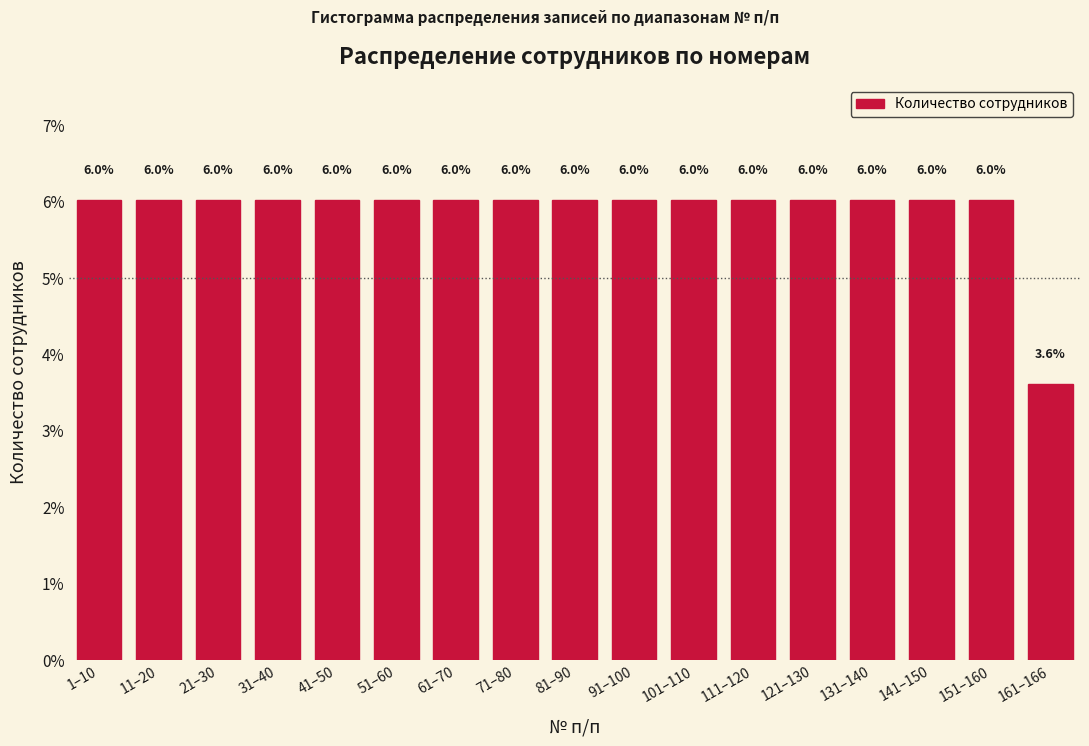

Reading left to right, what are all the values shown in this chart?

1–10=6.0	11–20=6.0	21–30=6.0	31–40=6.0	41–50=6.0	51–60=6.0	61–70=6.0	71–80=6.0	81–90=6.0	91–100=6.0	101–110=6.0	111–120=6.0	121–130=6.0	131–140=6.0	141–150=6.0	151–160=6.0	161–166=3.6